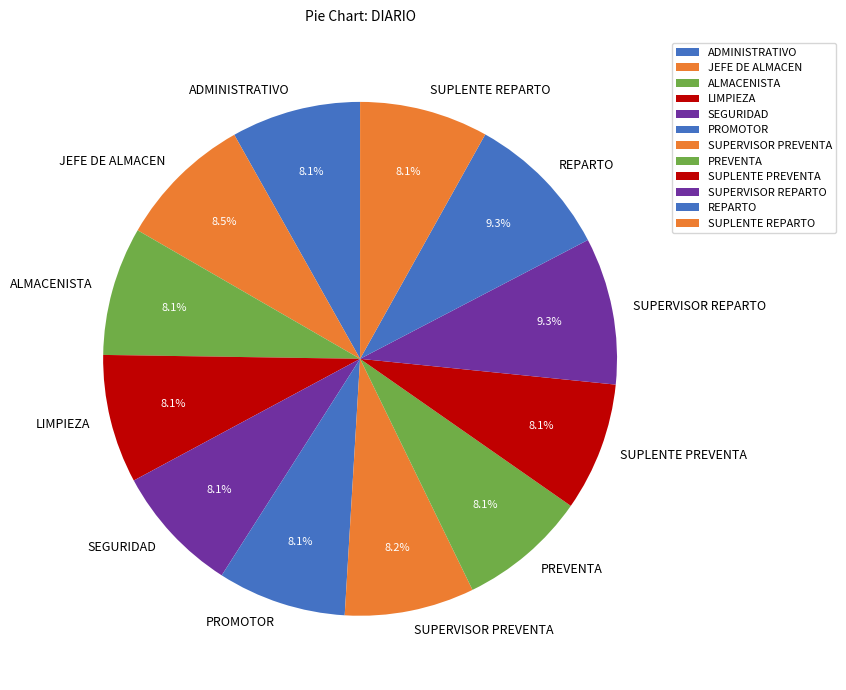

Approximately how many times larger is the value at REPARTO compared to SUPERVISOR PREVENTA?

1.1